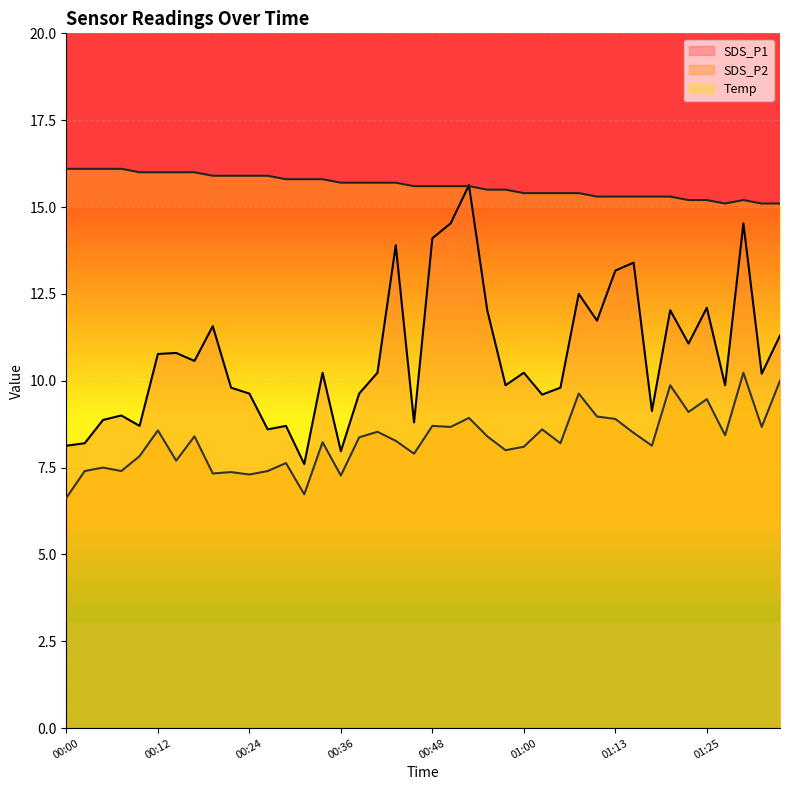

How many data points does each series have?

40